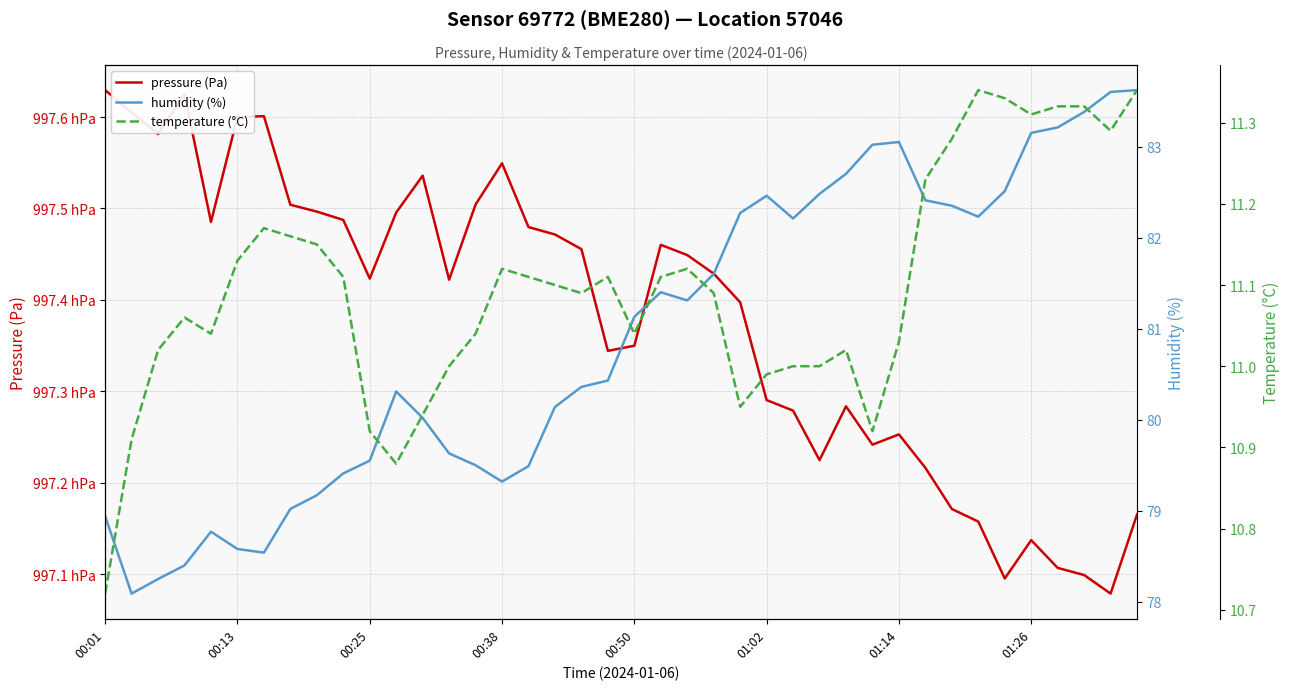

At how many categories does at least one series exceed 46020?

40